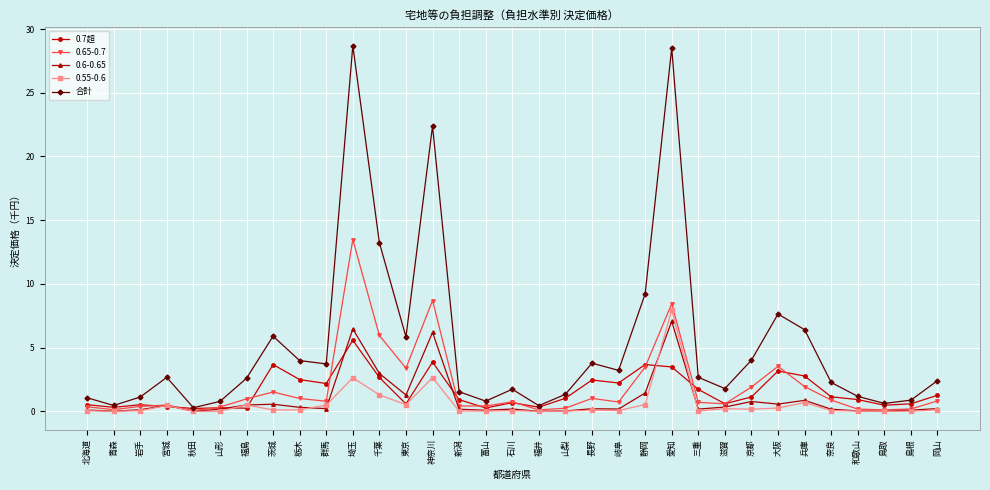

What position from the left is 静岡?

22